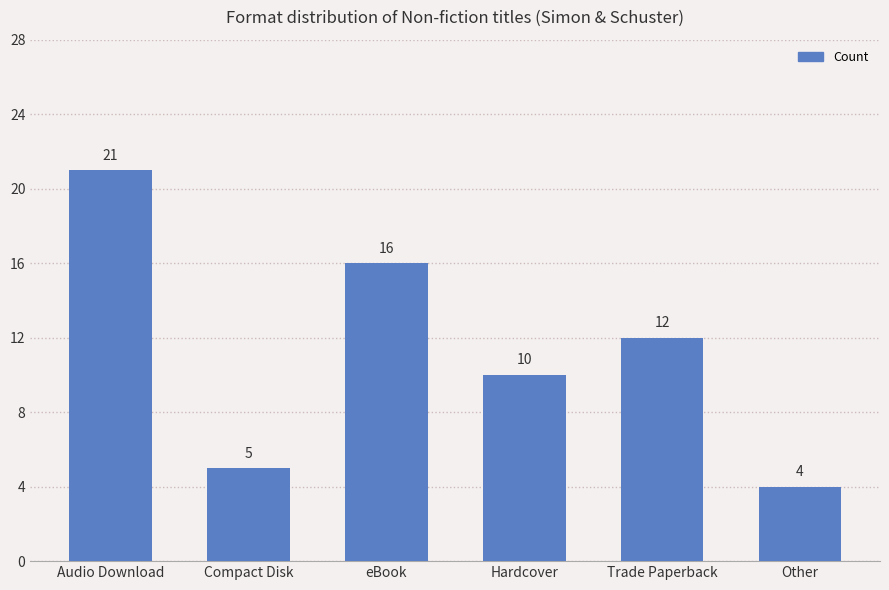

List the labels in order of value, smallest first.

Other, Compact Disk, Hardcover, Trade Paperback, eBook, Audio Download